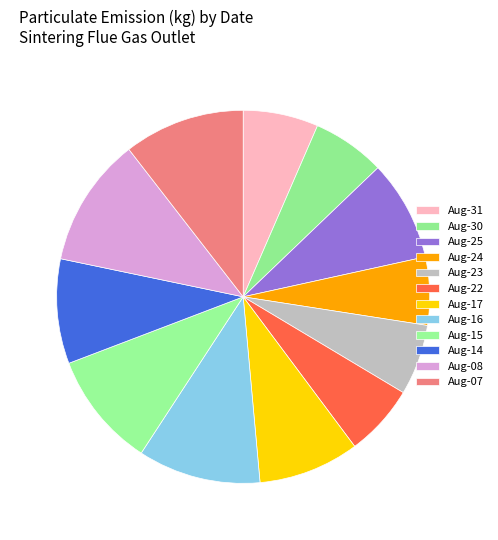

How many slices are in this pie chart?

12